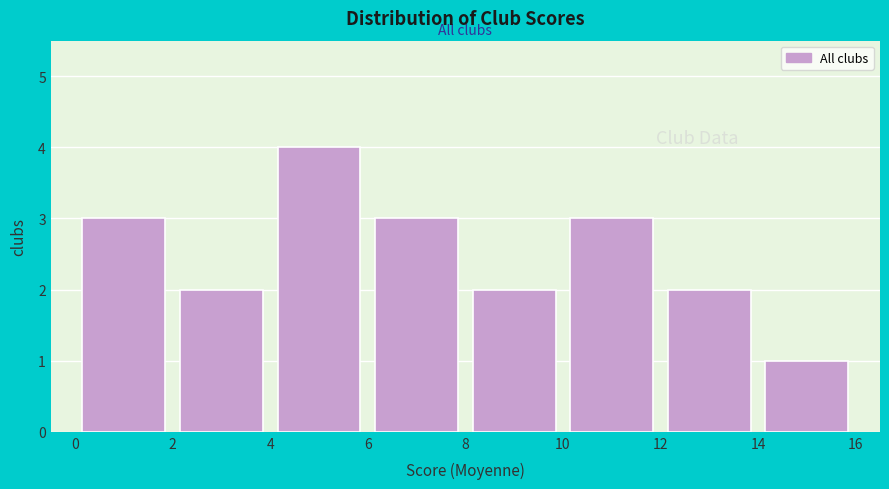

How tall is the bar that spans 0 to 2 on the x-axis? The values are not printed on the chart, so give them approximately, as read against the axis.

3